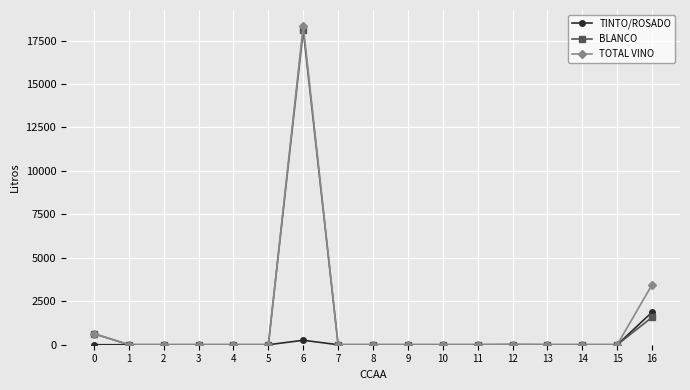

True or false: TOTAL VINO has more than 0 points higher than both neighbors.

True